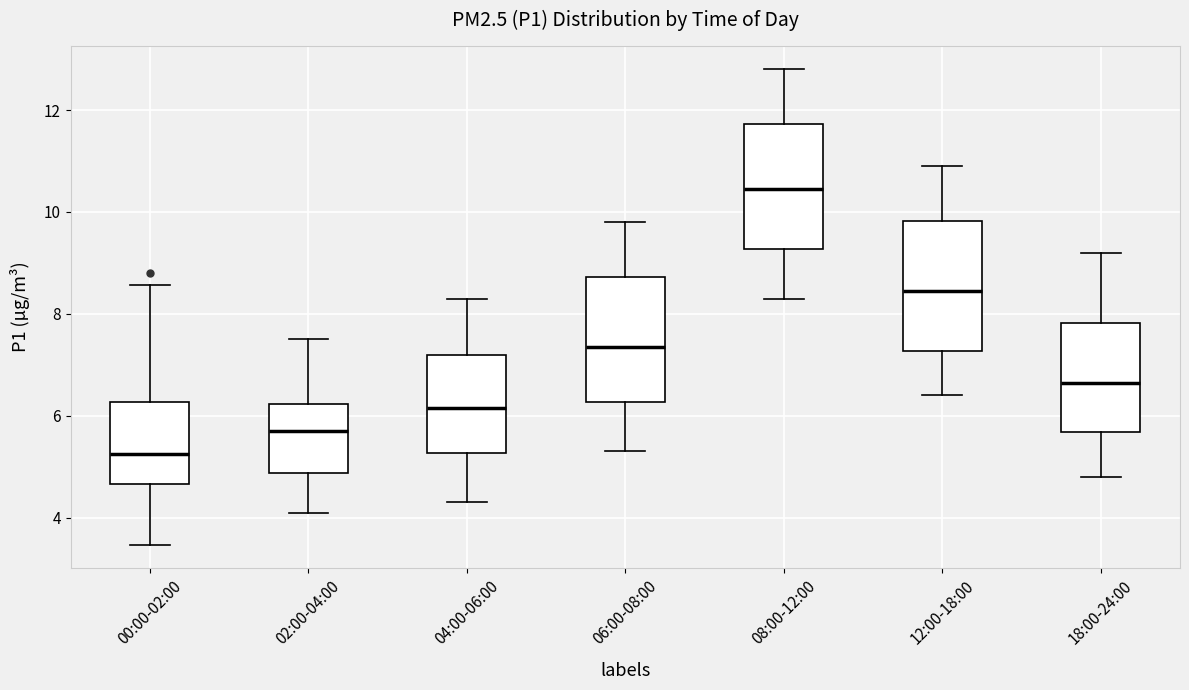

Reading left to right, read every box against the y-axis: the position of its median line, the range the box covers, and the ends of its whiskers. The values are not printed on the chart, so give them approximately, as read against the axis.

00:00-02:00: median 5.2, box 4.6 to 6.2, whiskers 3.4 to 8.6
02:00-04:00: median 5.8, box 4.8 to 6.2, whiskers 4.2 to 7.6
04:00-06:00: median 6.2, box 5.2 to 7.2, whiskers 4.4 to 8.4
06:00-08:00: median 7.4, box 6.2 to 8.8, whiskers 5.4 to 9.8
08:00-12:00: median 10.4, box 9.2 to 11.8, whiskers 8.4 to 12.8
12:00-18:00: median 8.4, box 7.2 to 9.8, whiskers 6.4 to 11.0
18:00-24:00: median 6.6, box 5.6 to 7.8, whiskers 4.8 to 9.2